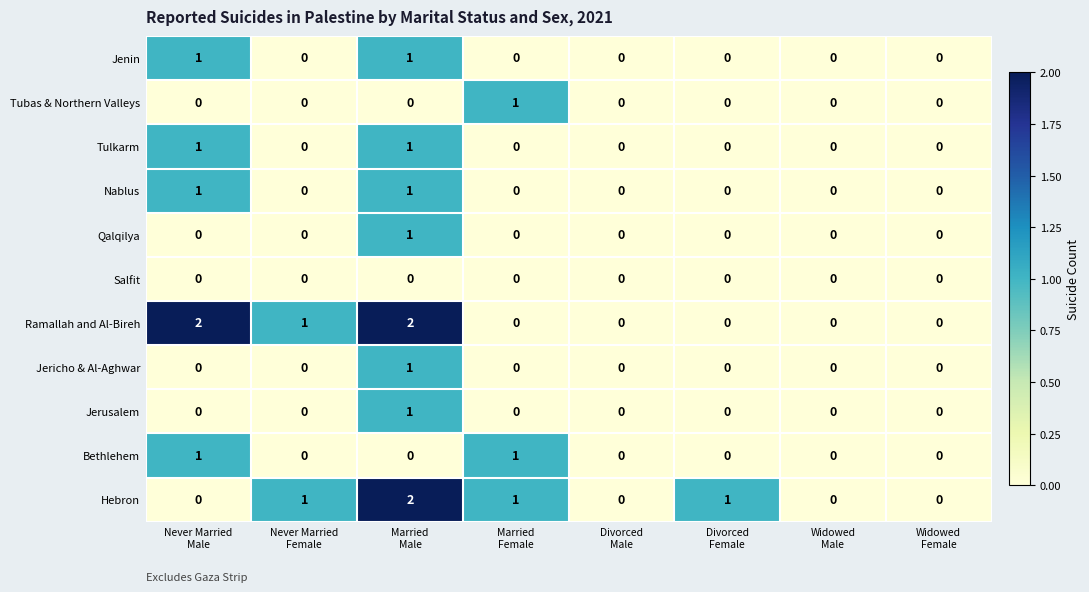

What is the sum of all Ramallah and Al-Bireh values?

5